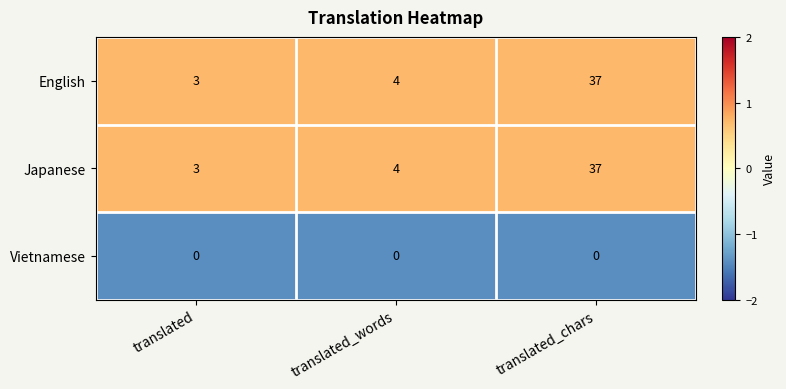

What is the difference between the highest and lowest values at translated_words?

4